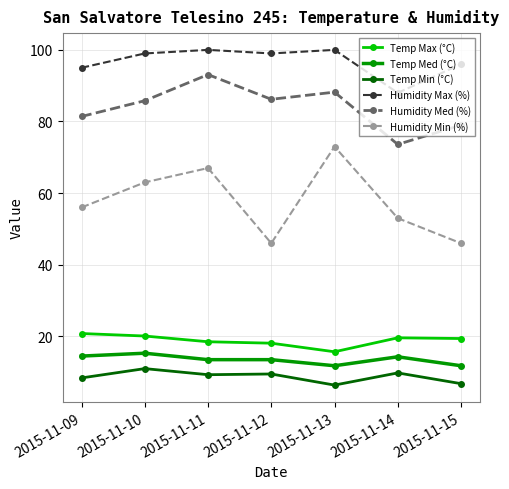

True or false: Humidity Med (%) has more than 0 interior local peaks.

True